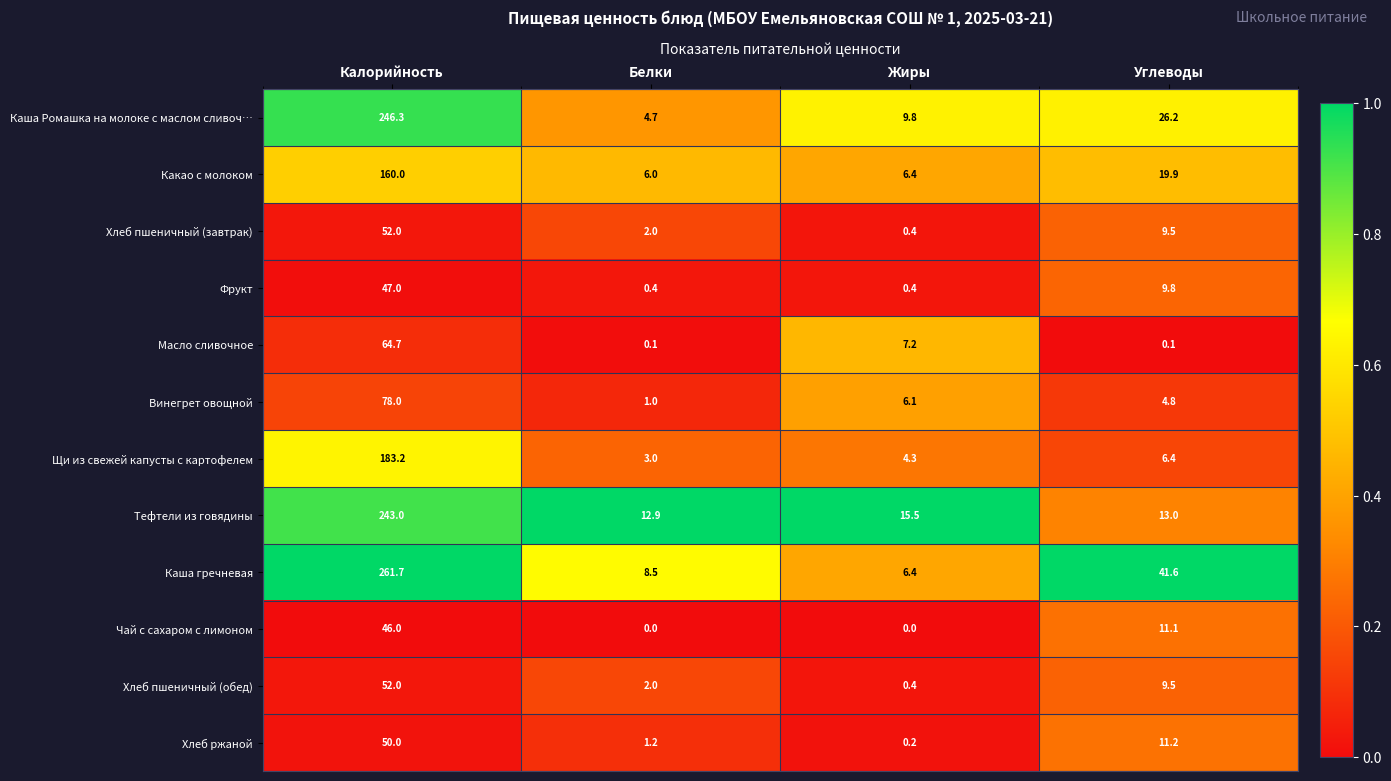

Which series has the widest spread of values?

Каша гречневая